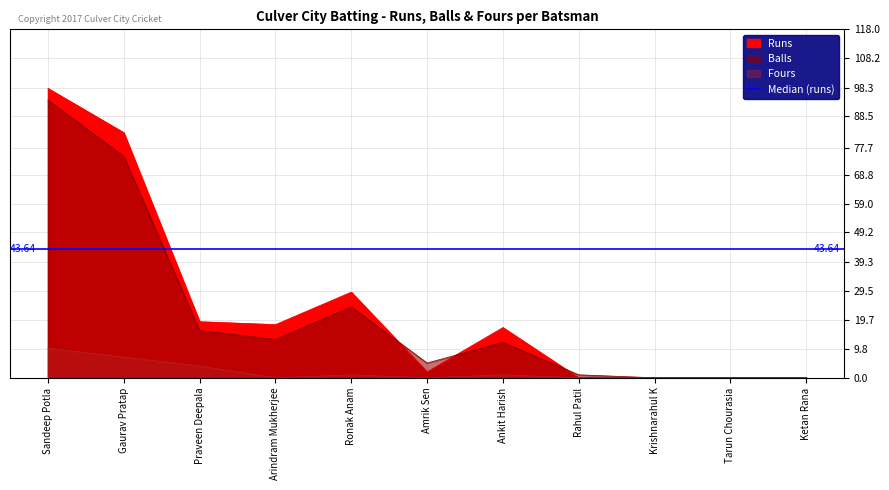

Count the number of data series in this chart.

3